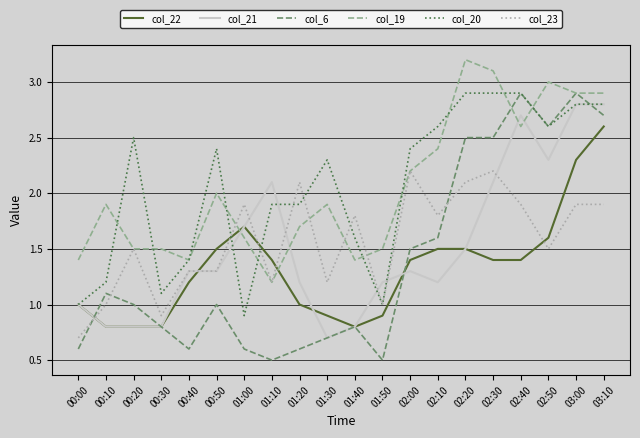

What is the difference between the maximum and minimum values in the col_20 series?

2.0